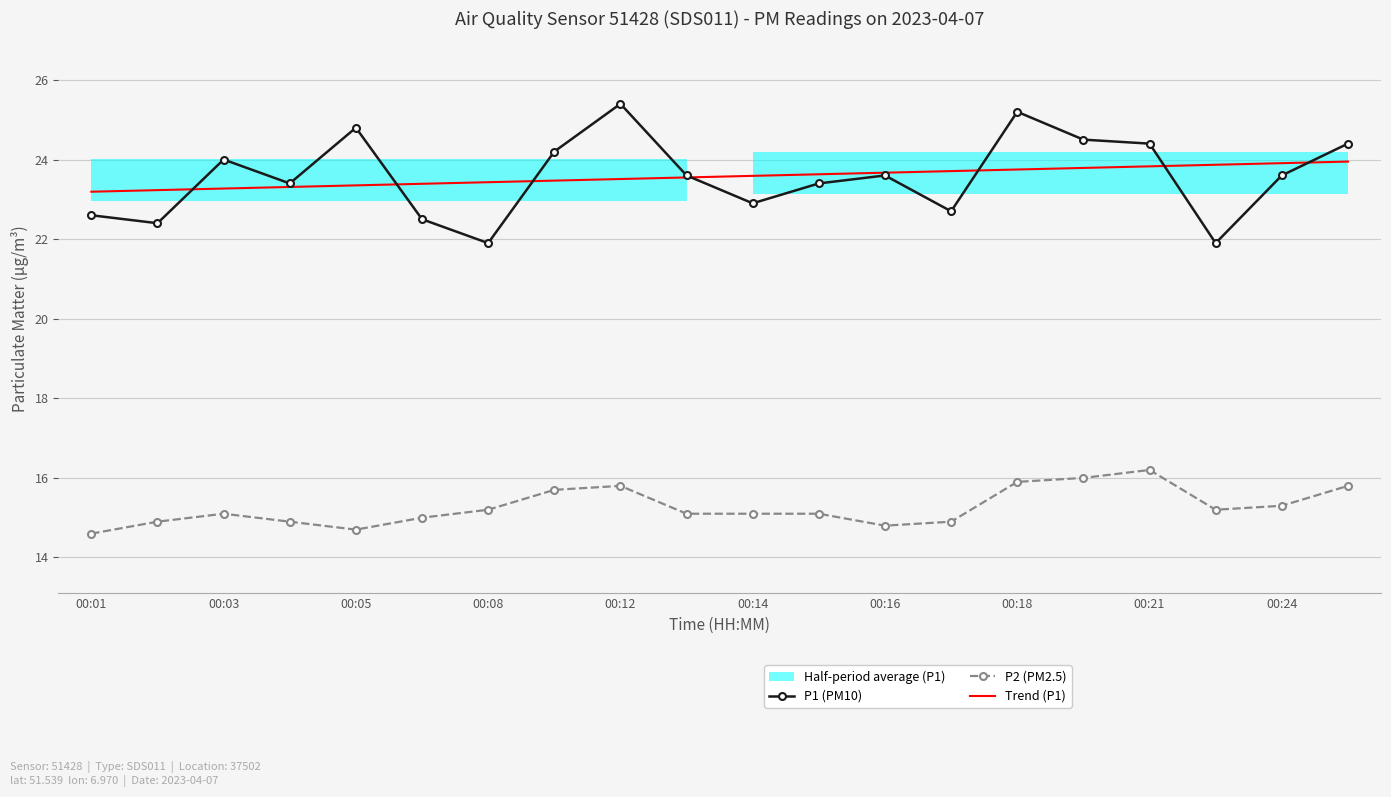

How many values in the P2 (PM2.5) series exceed 15?

13